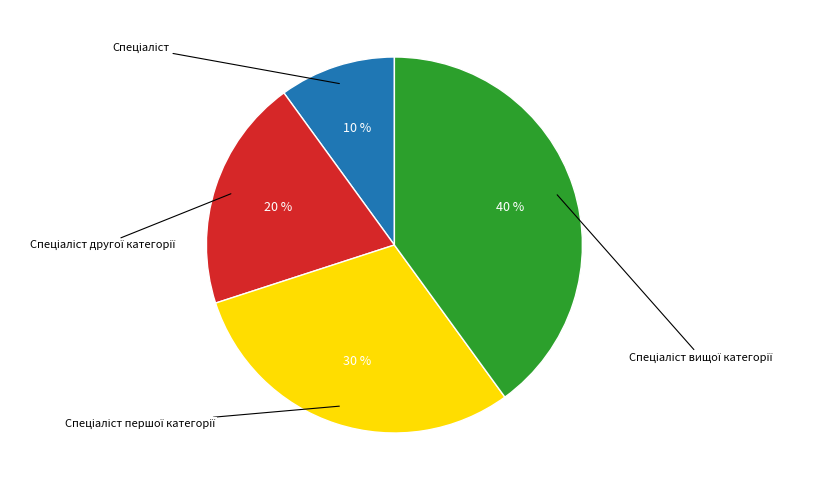

To the nearest percent, what portion does Спеціаліст represent?

10%